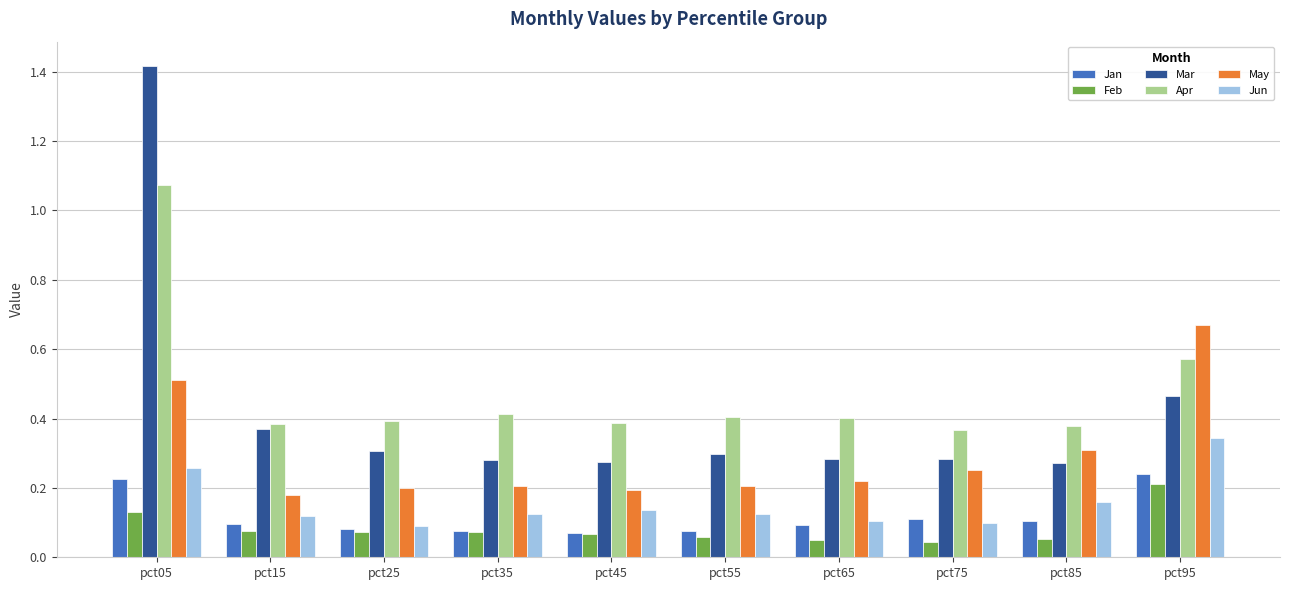

At which category is the sum across all series the highest?

pct05